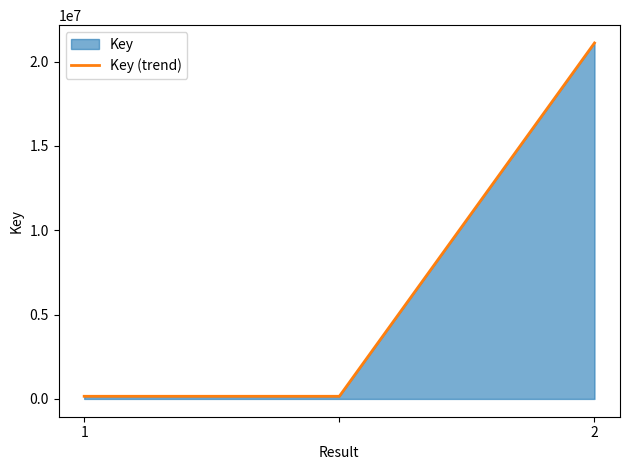

What is the average value?

7140037